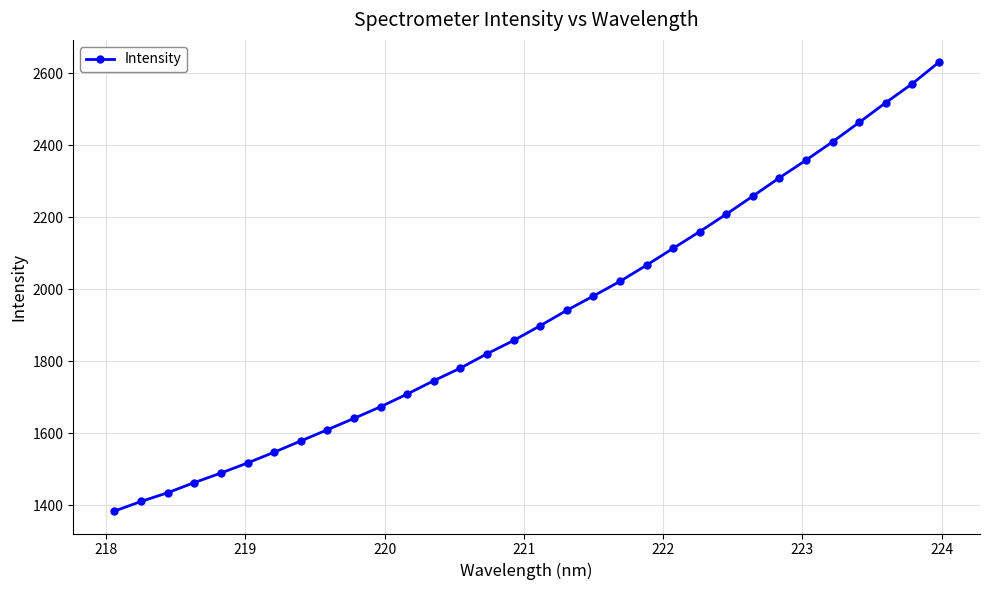

Reading right to left, transcribe all the data shown in this chart.

2630.5	2571.1	2518.2	2463.5	2409.7	2358.7	2309.7	2258.9	2208.7	2160.3	2113.8	2067.0	2022.0	1981.3	1941.6	1898.8	1857.8	1821.0	1781.1	1746.2	1709.1	1673.8	1641.5	1609.9	1578.8	1547.5	1517.7	1489.6	1463.1	1435.0	1410.7	1384.0